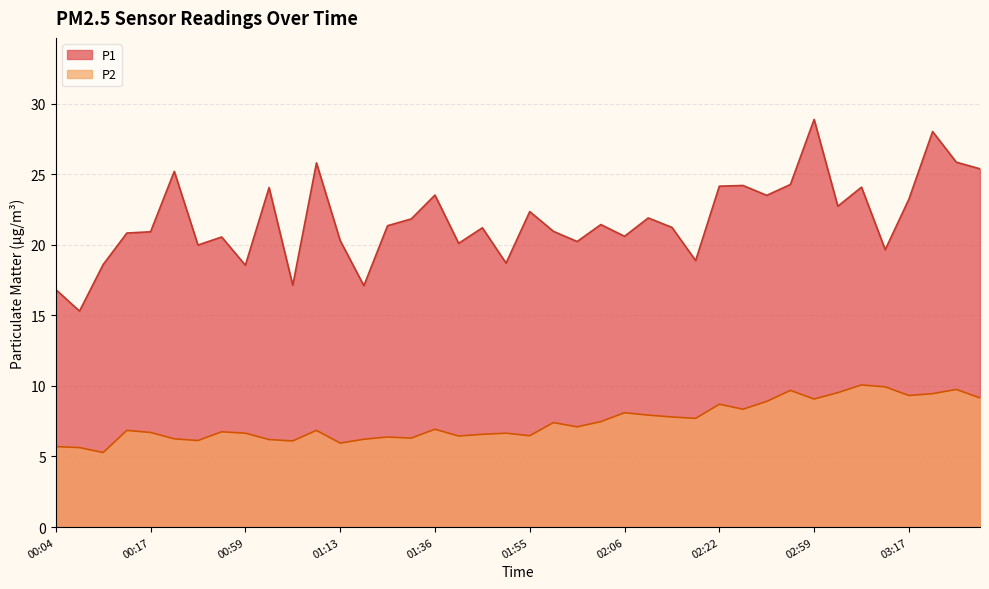

Which series has the largest total across all categories?

P1